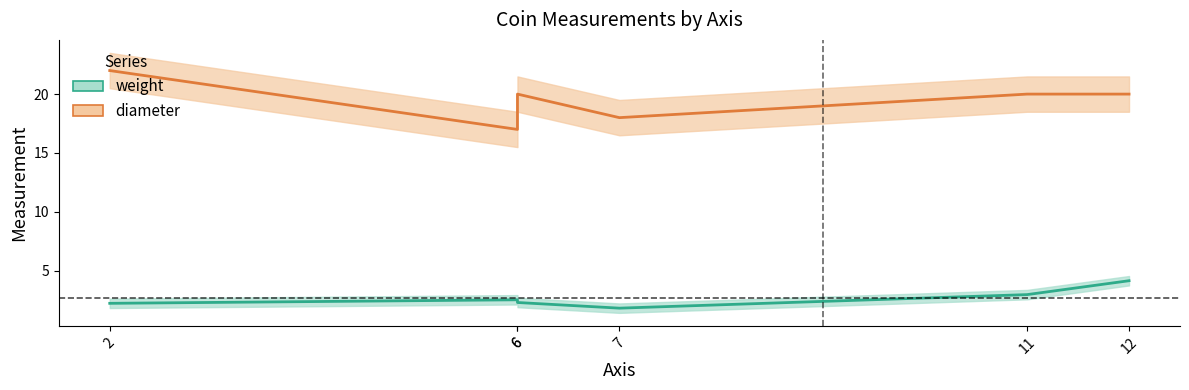

How many lines are shown in the chart?

2